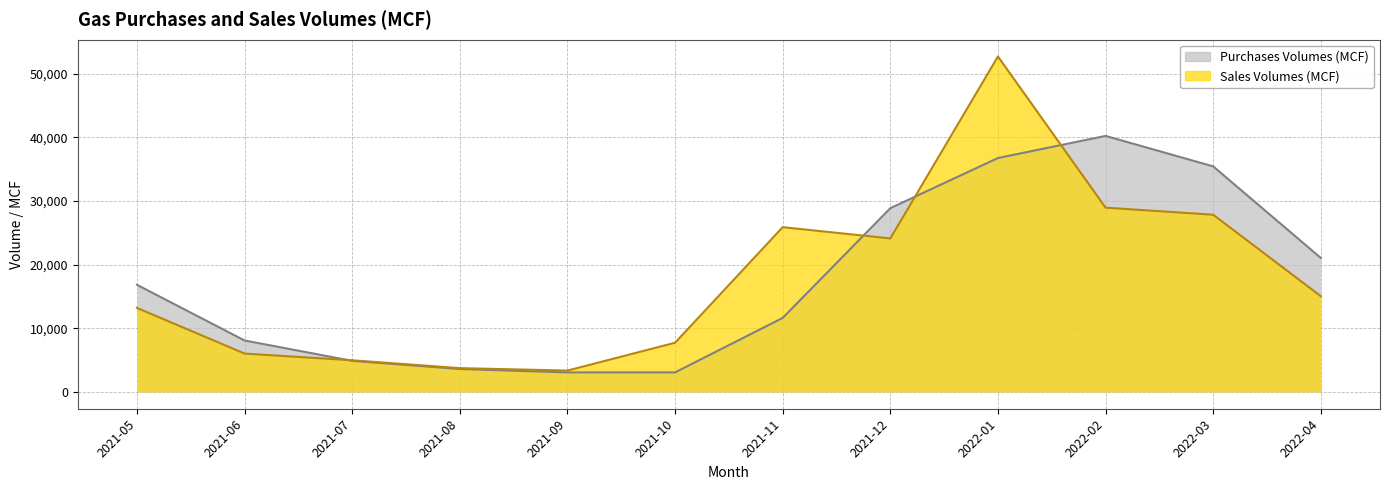

Rank the series at 2021-08 from highest to lowest value.

Sales Volumes (MCF), Purchases Volumes (MCF)